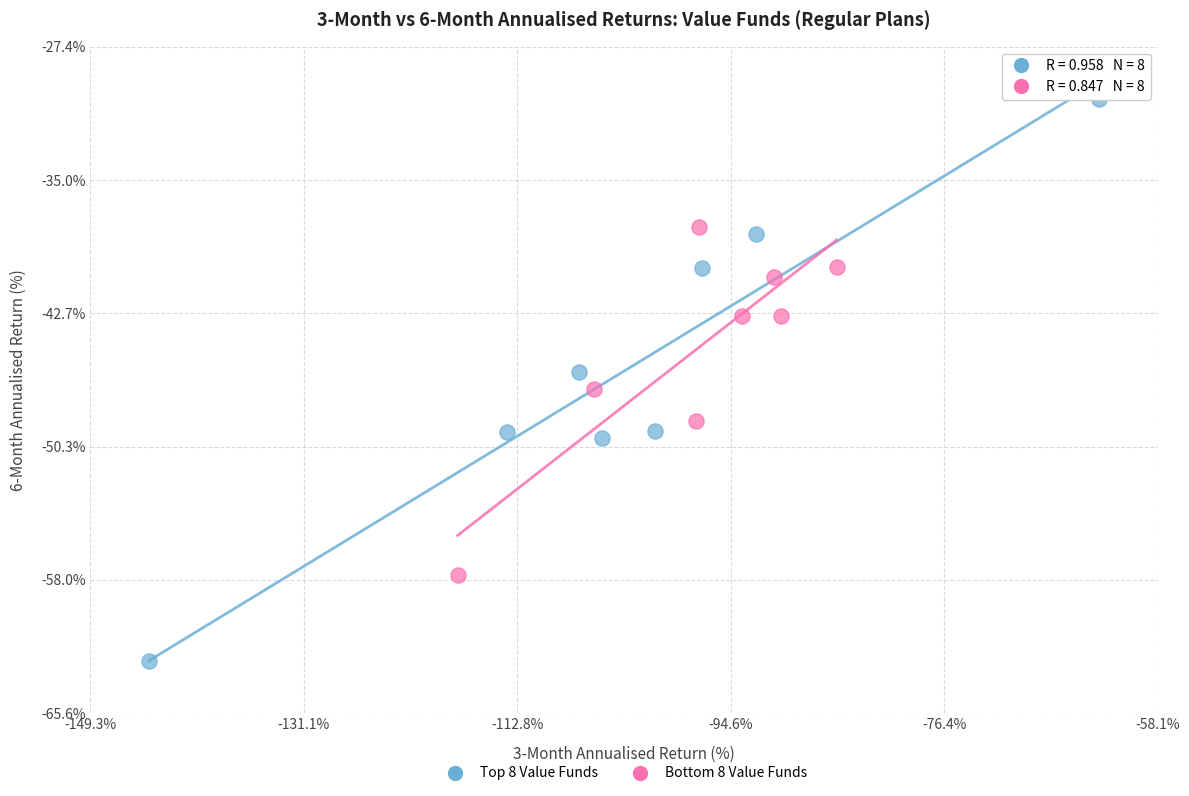

What are all the series names shown in the legend?

Top 8 Value Funds, Bottom 8 Value Funds